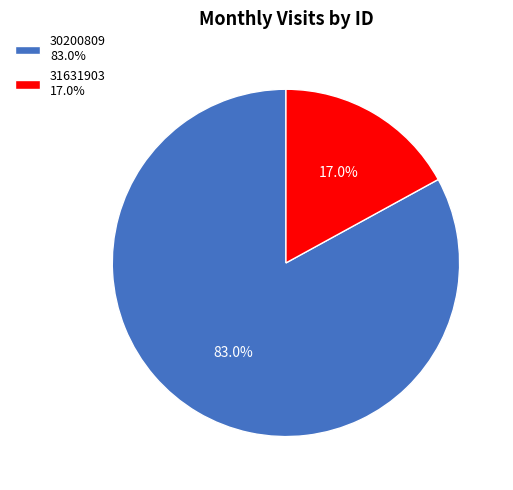

True or false: 30200809 accounts for 97% of the total.

False